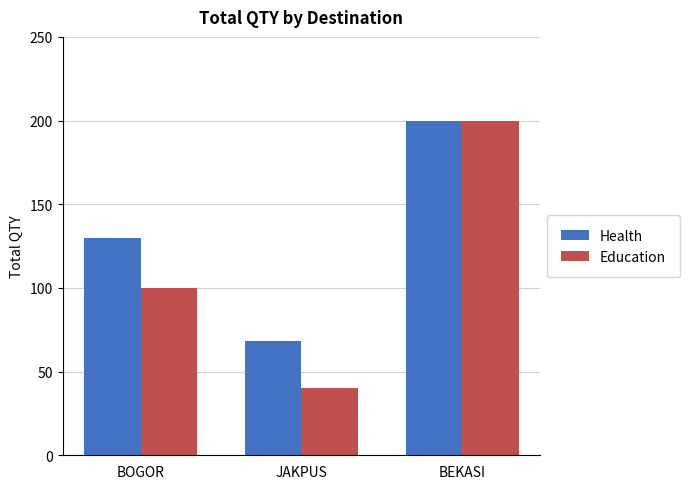

Reading left to right, what are all the values shown in this chart?

Health: 130	68	200
Education: 100	40	200